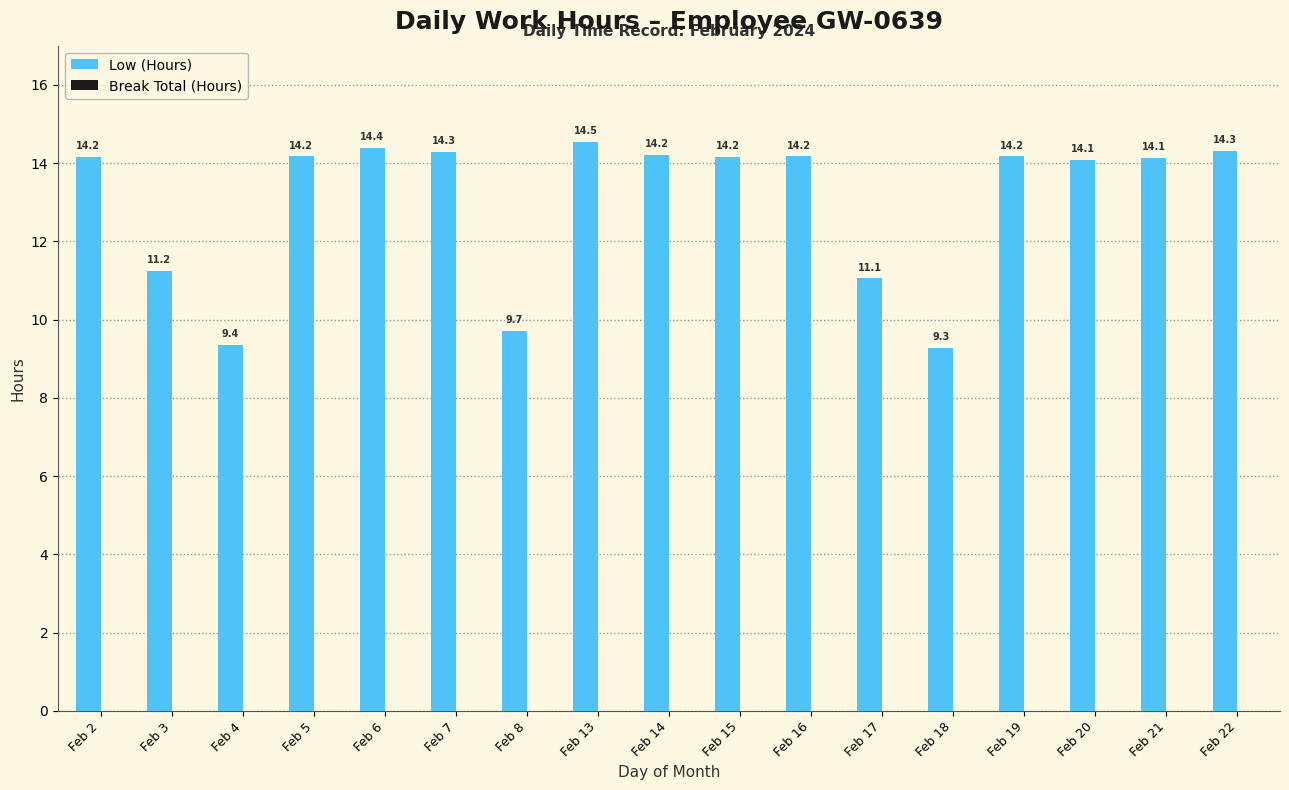

What is the ratio of the value at Feb 20 to the value at Feb 7?

1.0